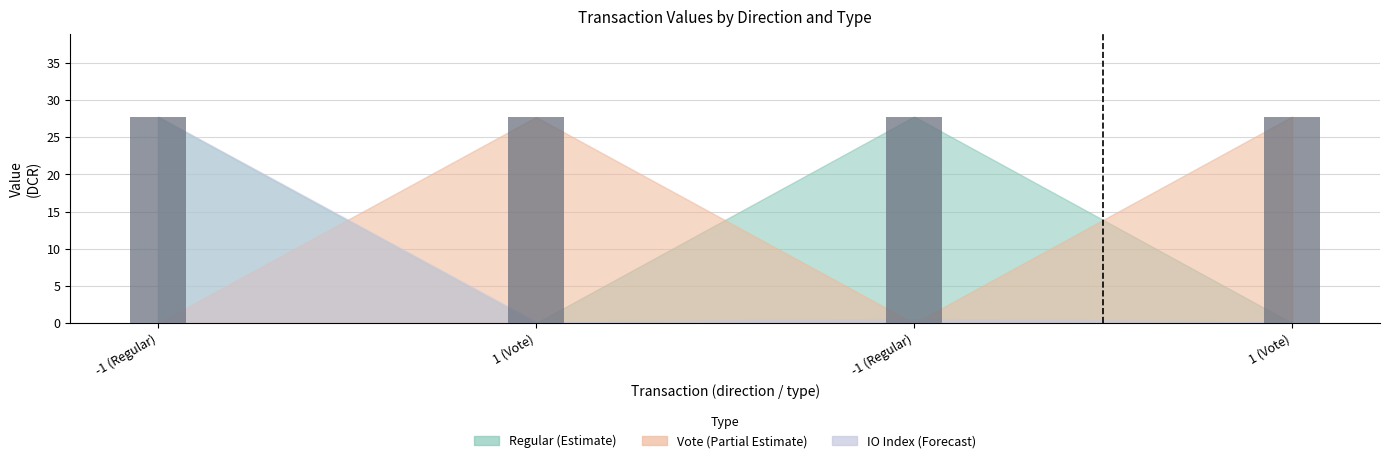

How many bars are there in total?

4